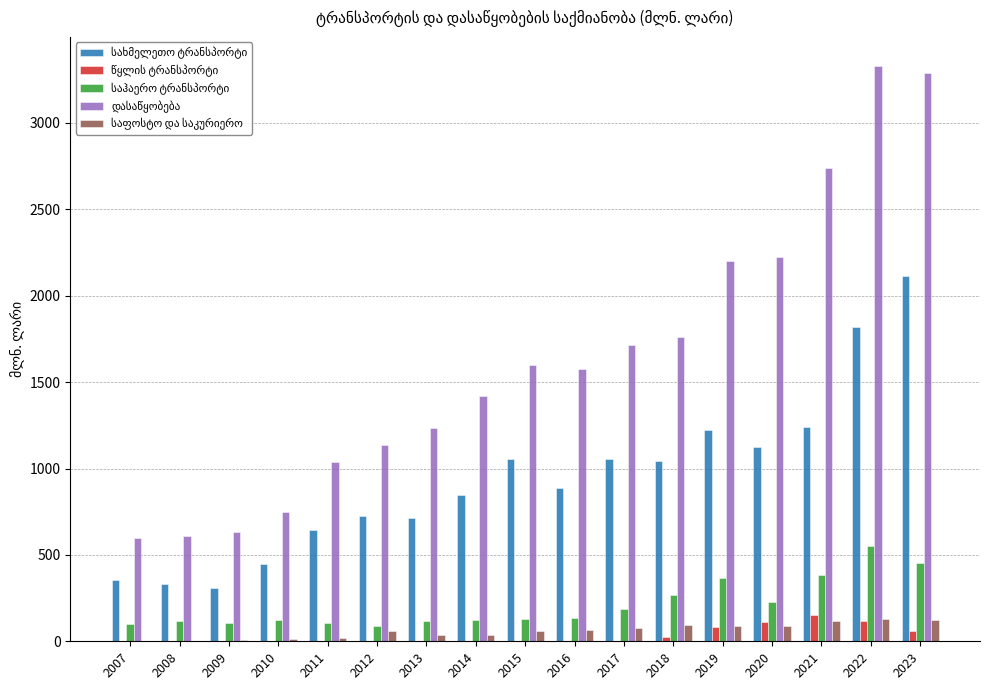

What is the greatest value displayed?

3331.4